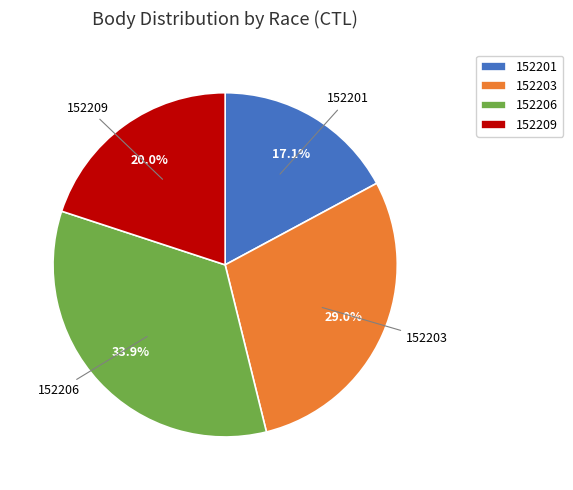

Which has a higher value, 152203 or 152206?

152206